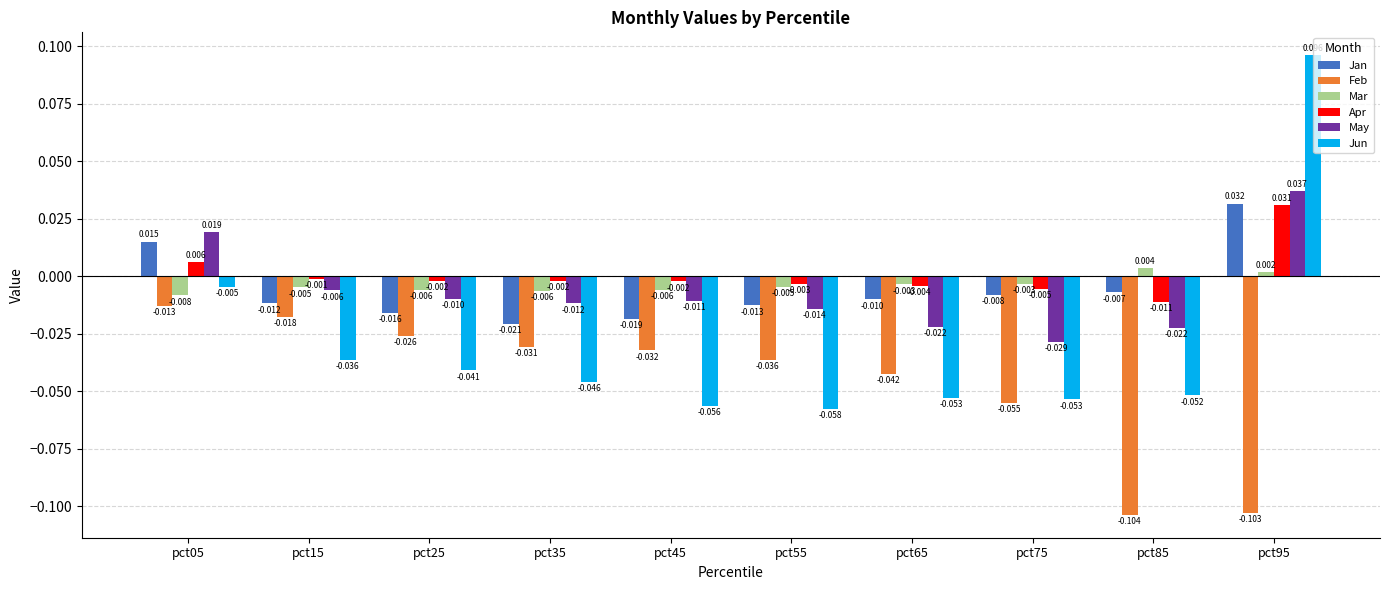

How many values in Mar are above zero?

2